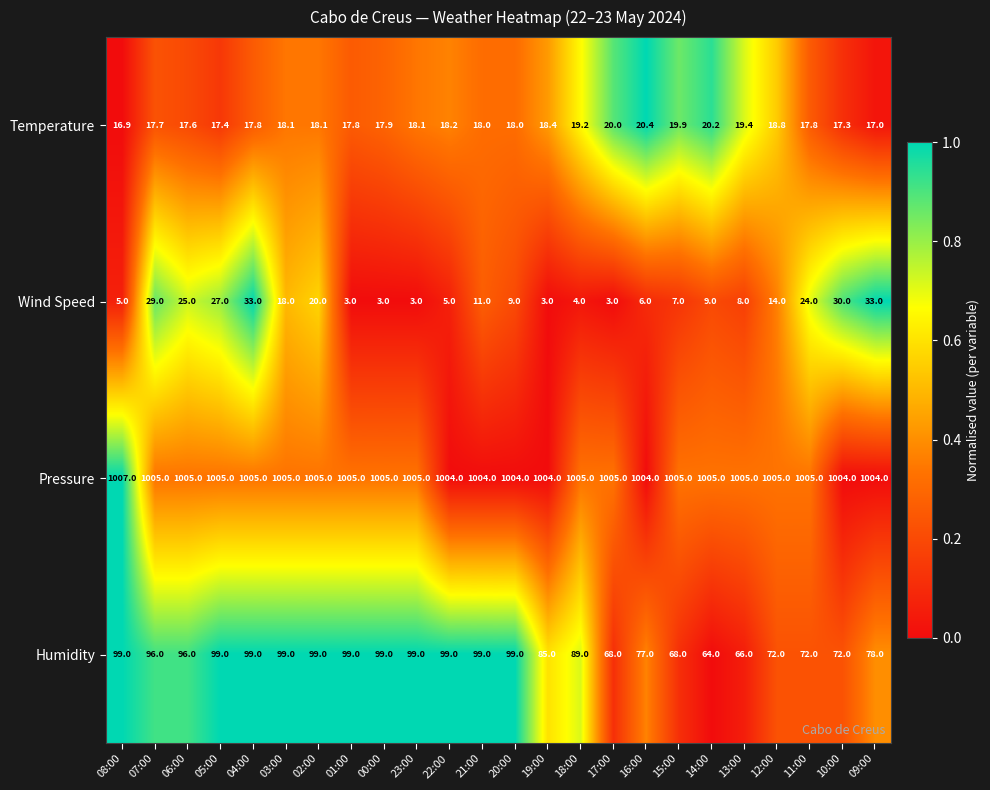

What is the difference between the second highest and minimum values in the Temperature series?

3.3